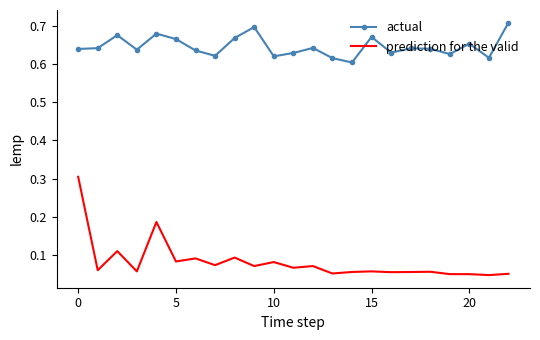

What is the maximum value for prediction for the valid?

0.3